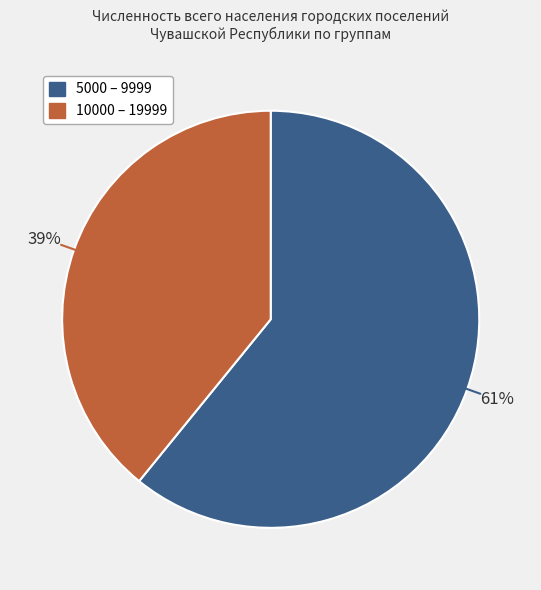

To the nearest percent, what portion does 5000 – 9999 represent?

61%